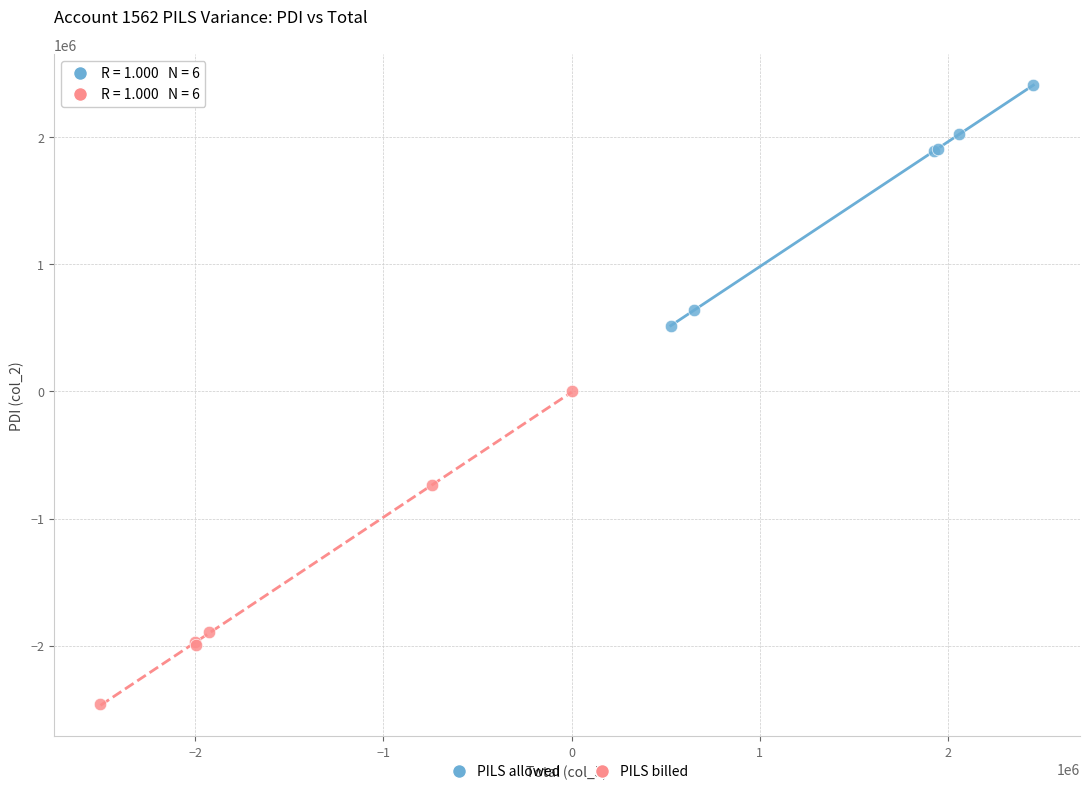

Which series has the widest spread of Y values?

PILS billed